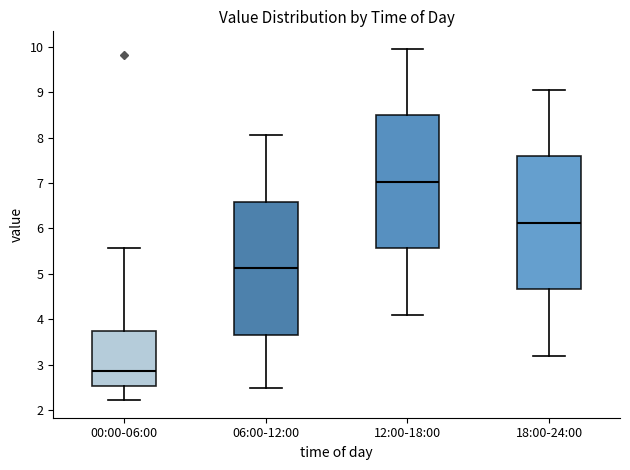

Which box's median line is the lowest?

00:00-06:00